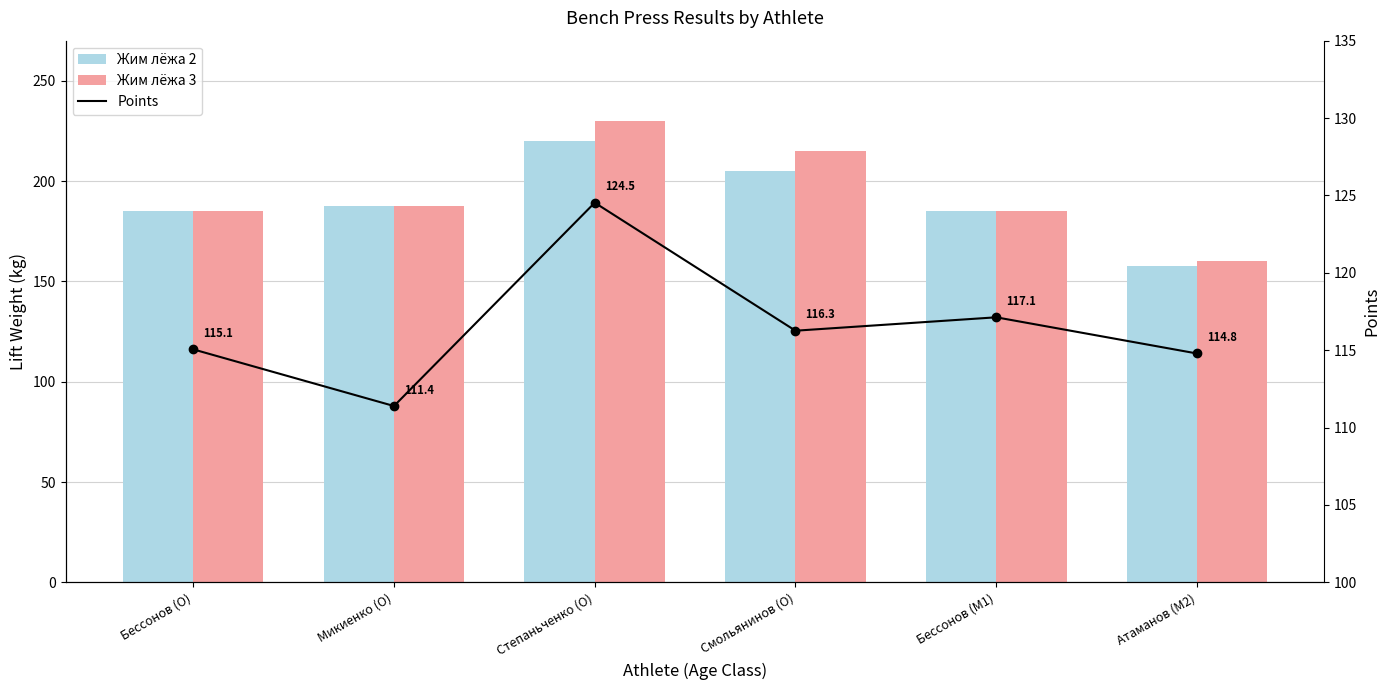

Does the chart contain any negative values?

No